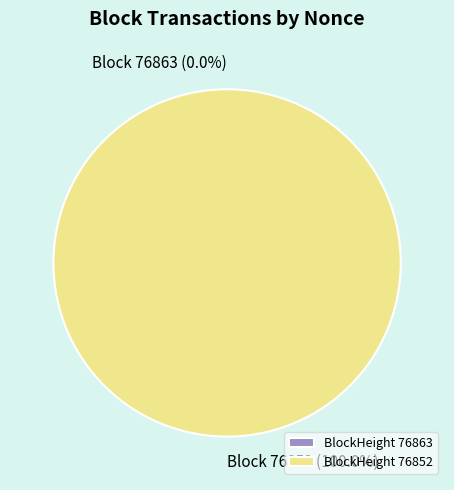

To the nearest percent, what is the average slice percentage?

50%